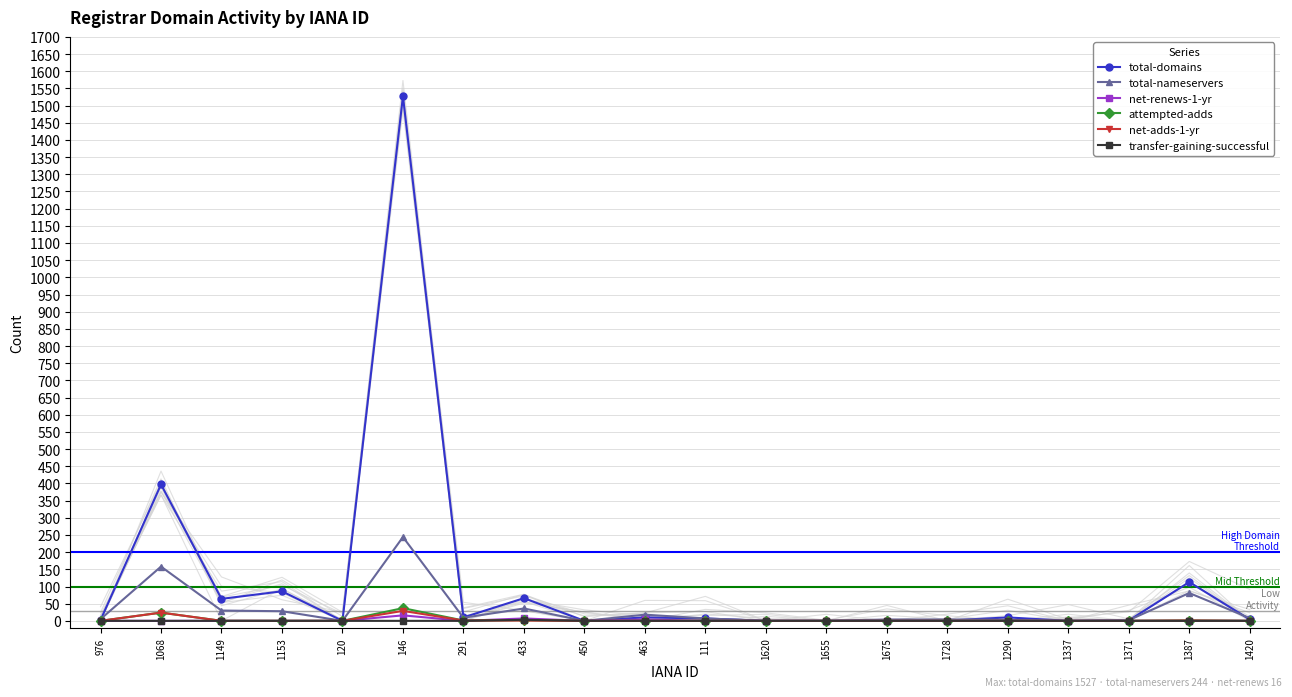

What is the sum of the net-renews-1-yr values at 433 and 1290?

7